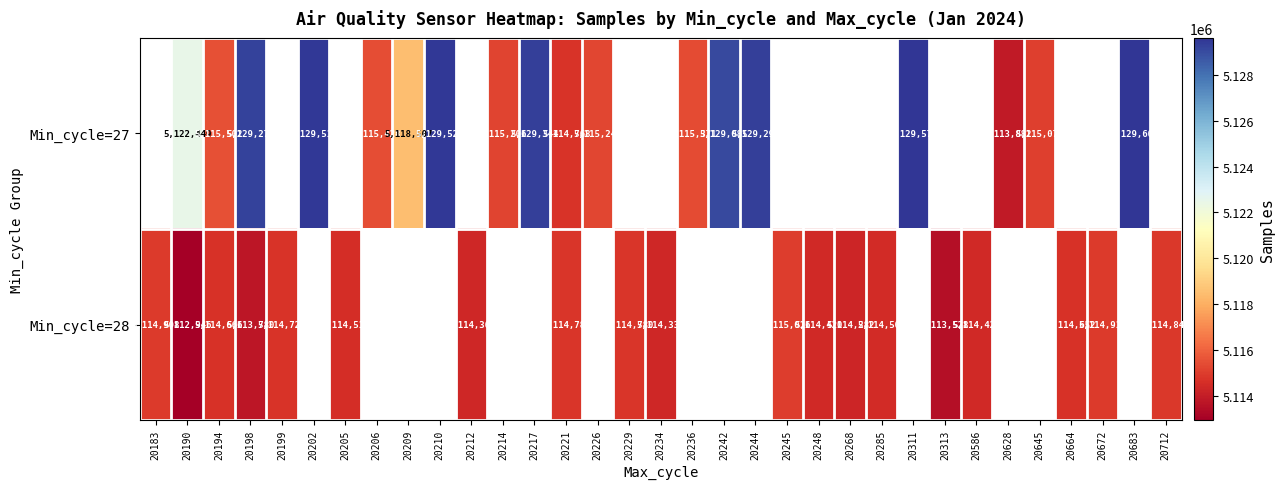

At which category does the chart reach its minimum across all series?

20190